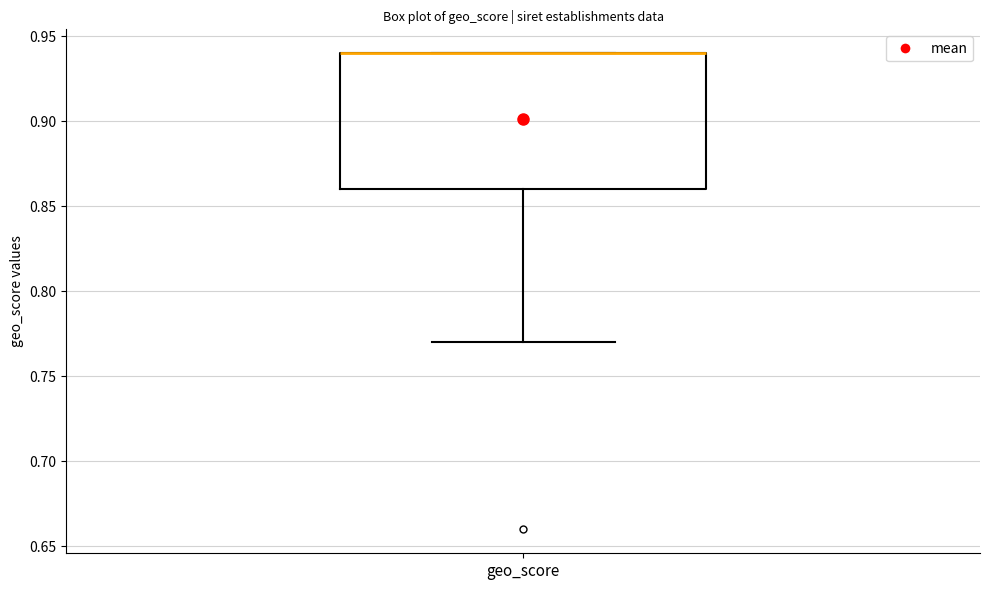

Where is the upper edge of the box for geo_score on the y-axis? The values are not printed on the chart, so give them approximately, as read against the axis.

0.94